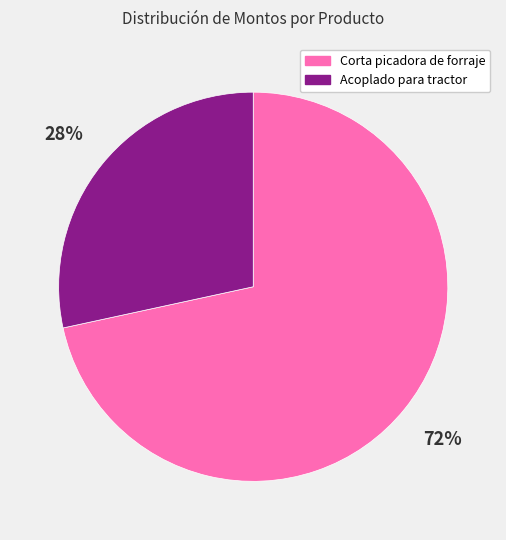

Is there a majority slice in this chart?

Yes